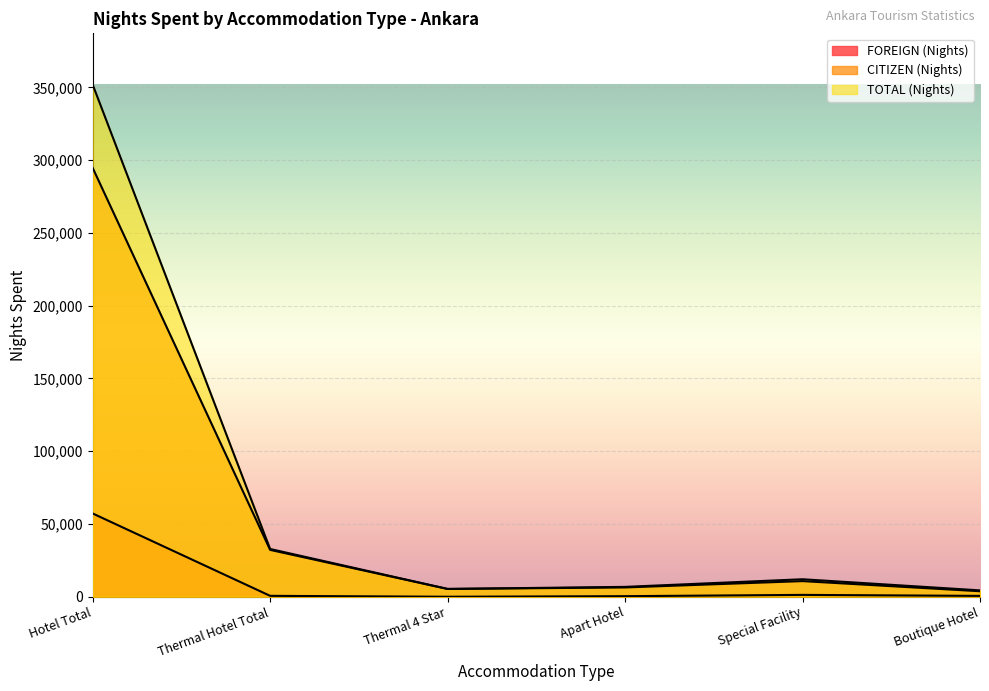

At which label does TOTAL (Nights) first exceed 12022?

Hotel Total